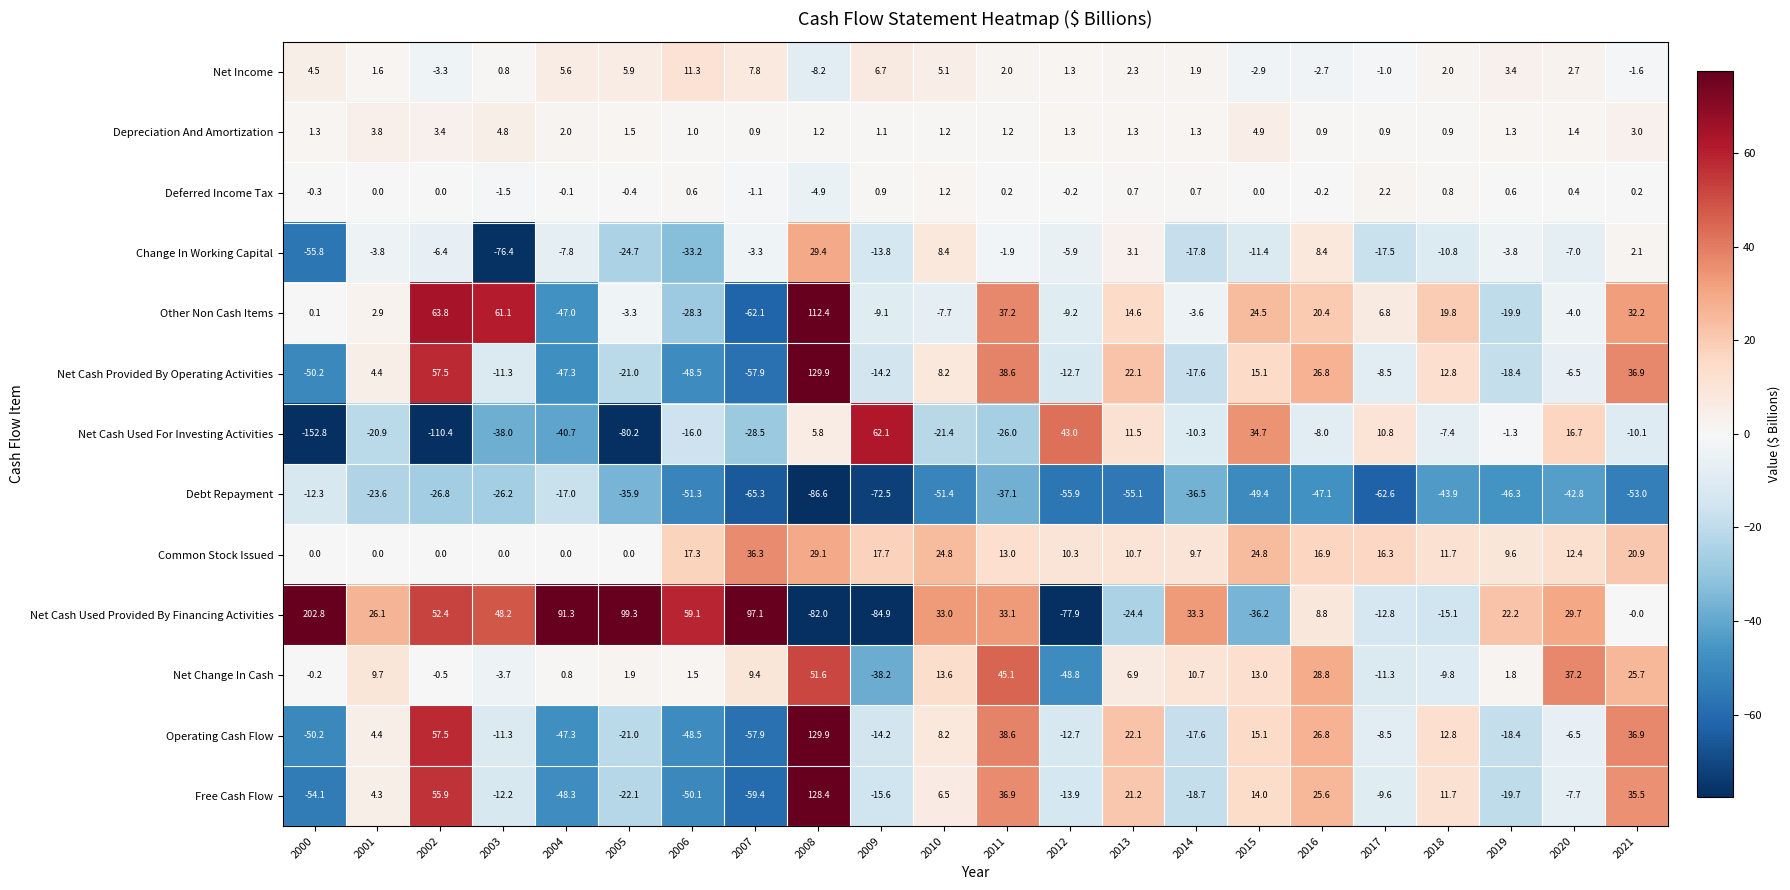

Where is Common Stock Issued nearest to the value 18?

2009